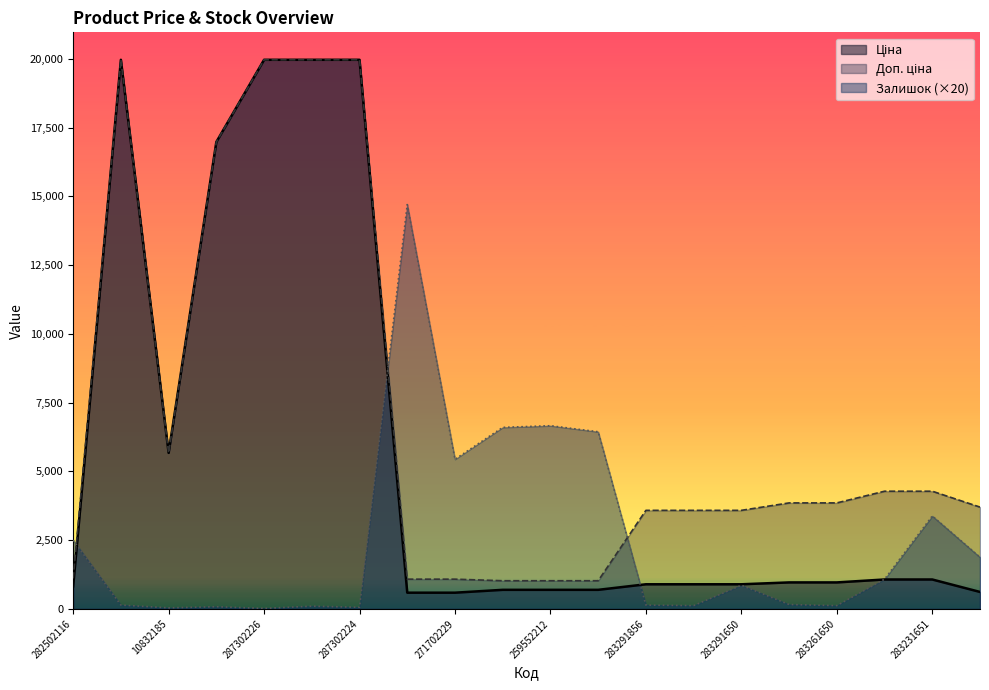

What position from the left is 259552189?

12